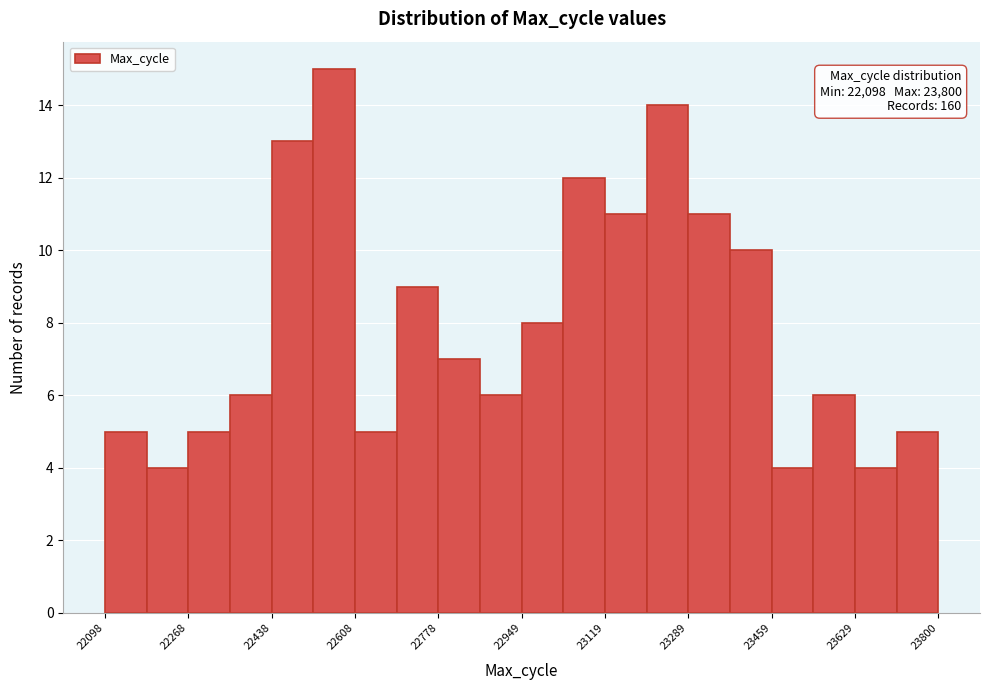

Which range on the x-axis has the tallest bar?

22520 to 22600